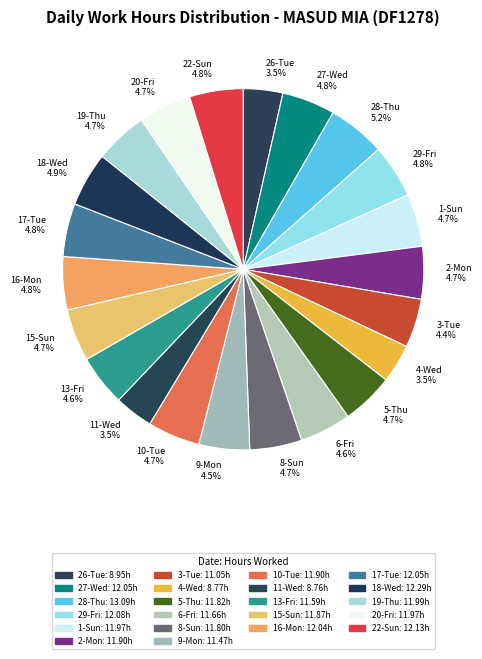

Which has a higher value, 11-Wed or 13-Fri?

13-Fri